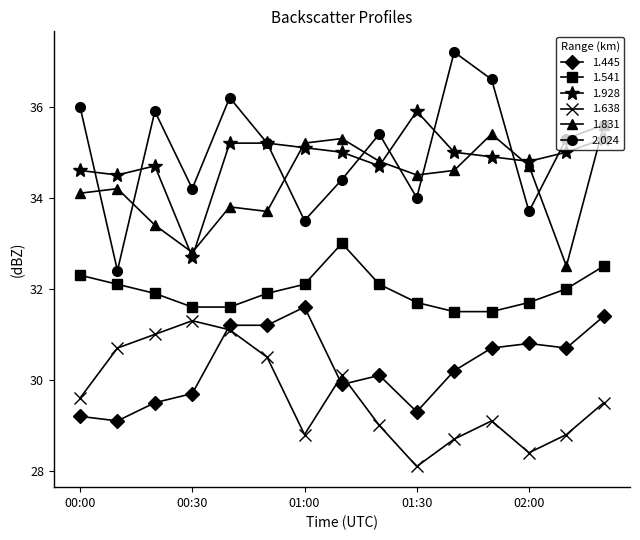

True or false: 1.541 and 2.024 intersect in this chart.

False